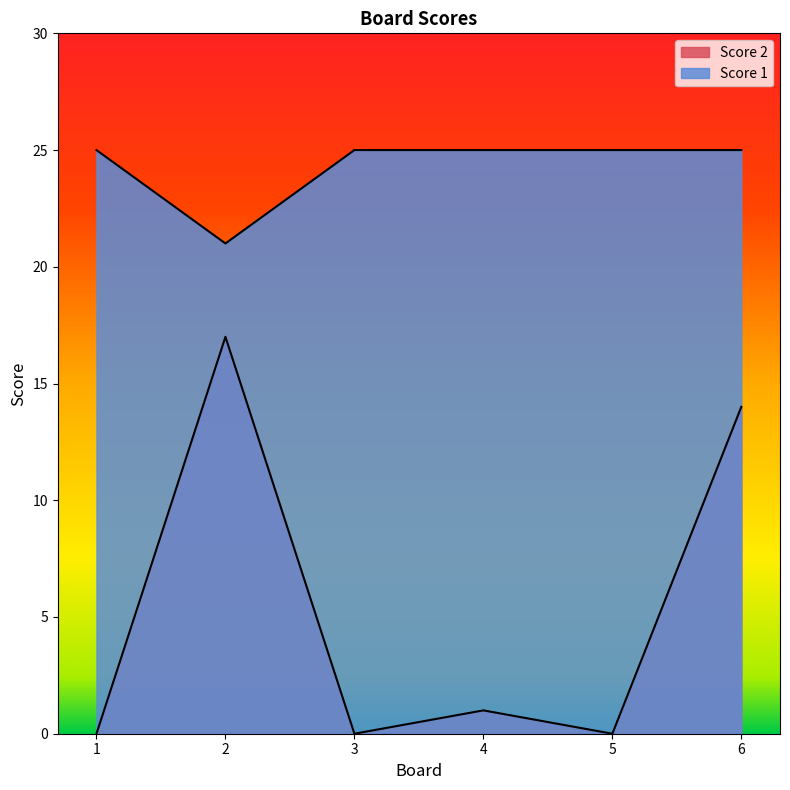

Where is Score 1 nearest to the value 23?

1